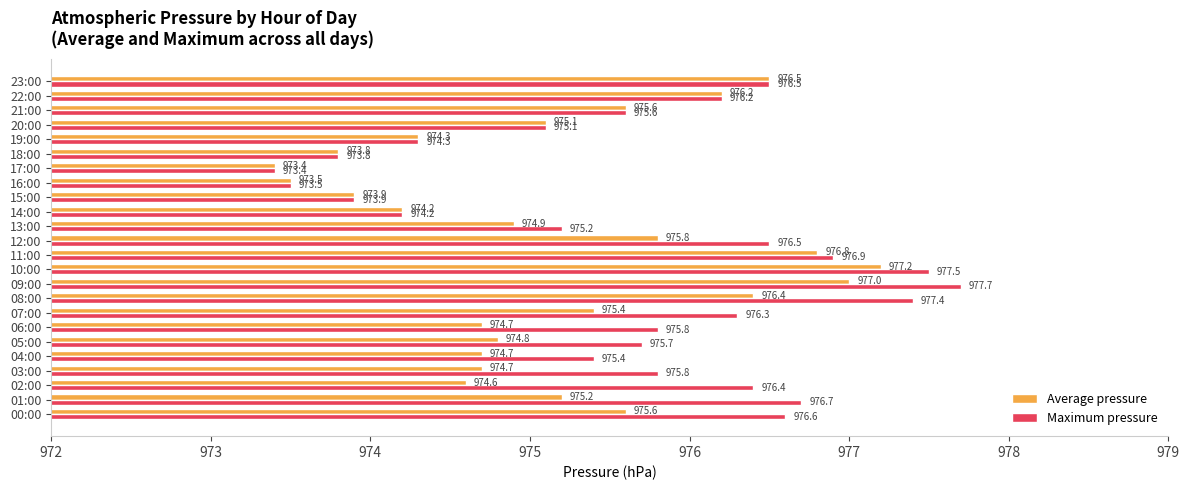

What is the difference between the highest and lowest values at 02:00?

1.8